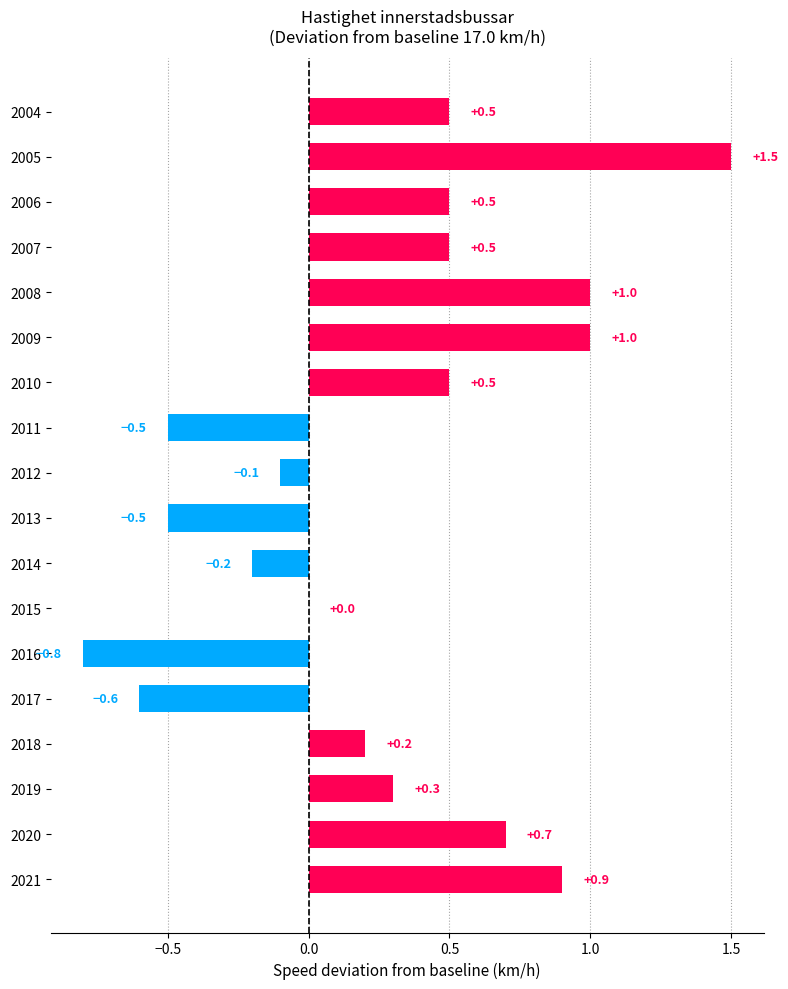

Which label corresponds to the largest value in the chart?

2005